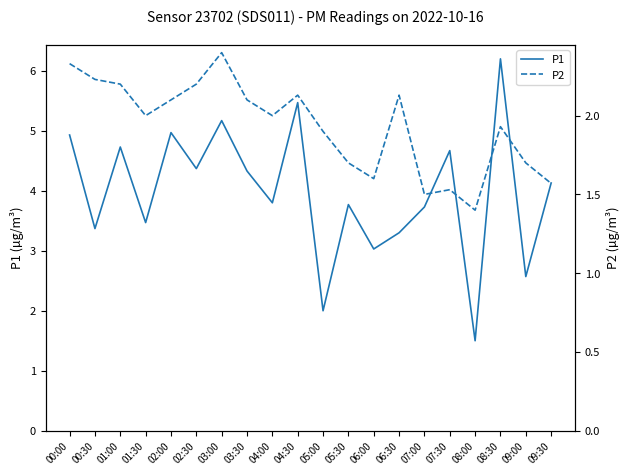

What is the label of the 20th point from the left?

09:30